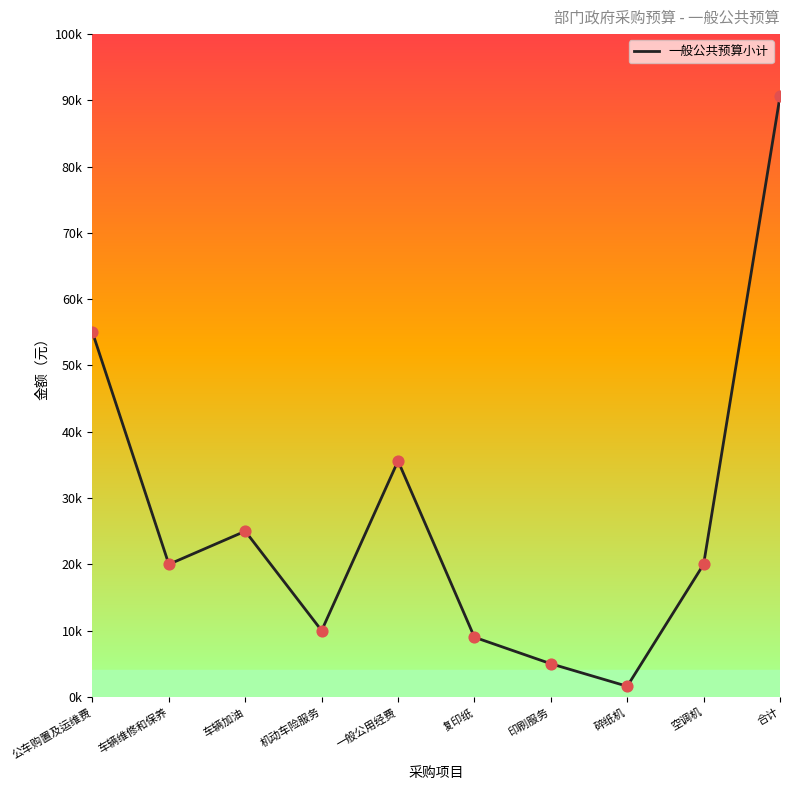

Which has a higher value, 一般公用经费 or 车辆加油?

一般公用经费